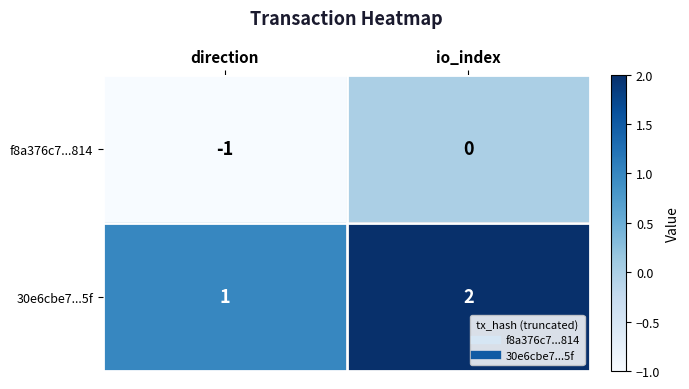

Rank the series by their average value, from lowest to highest.

f8a376c7...814, 30e6cbe7...5f